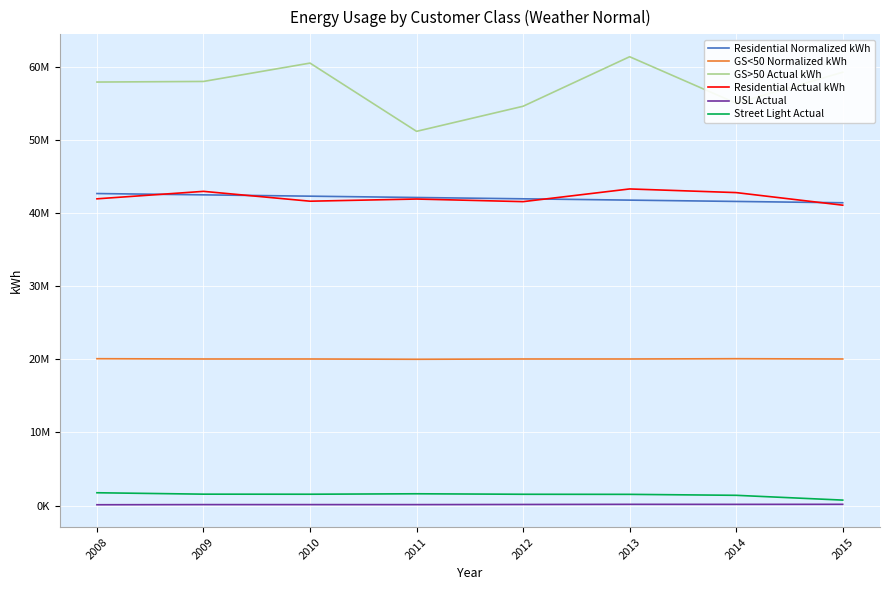

True or false: Street Light Actual has a value of 2470324.6 at 2009.

False